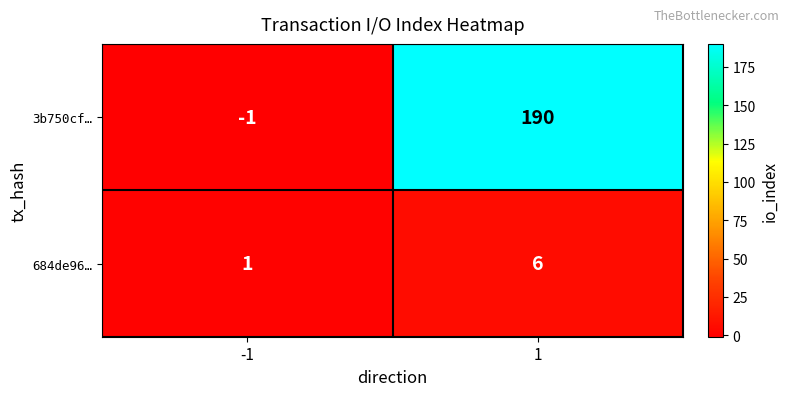

Rank the series by their average value, from highest to lowest.

3b750cf…, 684de96…